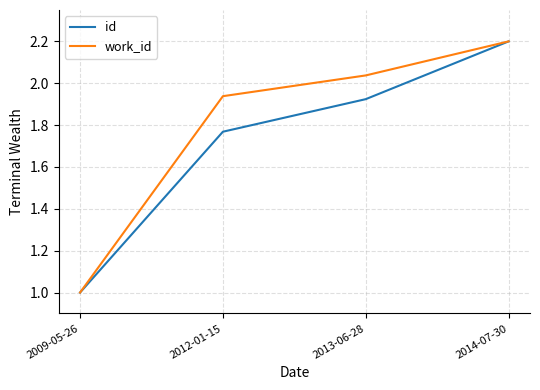

What value does the id series have at 2009-05-26?

1.0